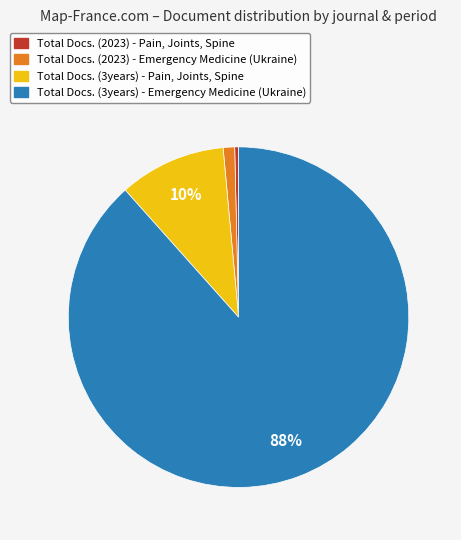

To the nearest percent, what portion does Total Docs. (2023) - Emergency Medicine (Ukraine) represent?

1%